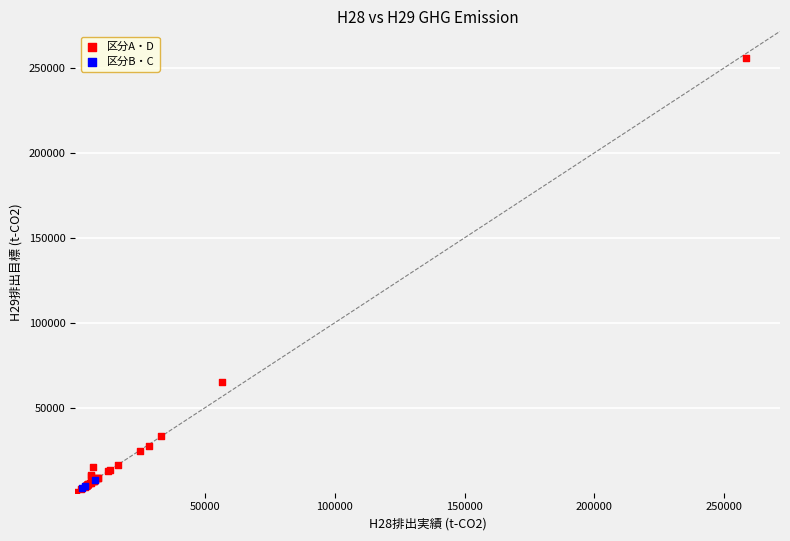

Which series has the largest Y range (max minus min)?

区分A・D